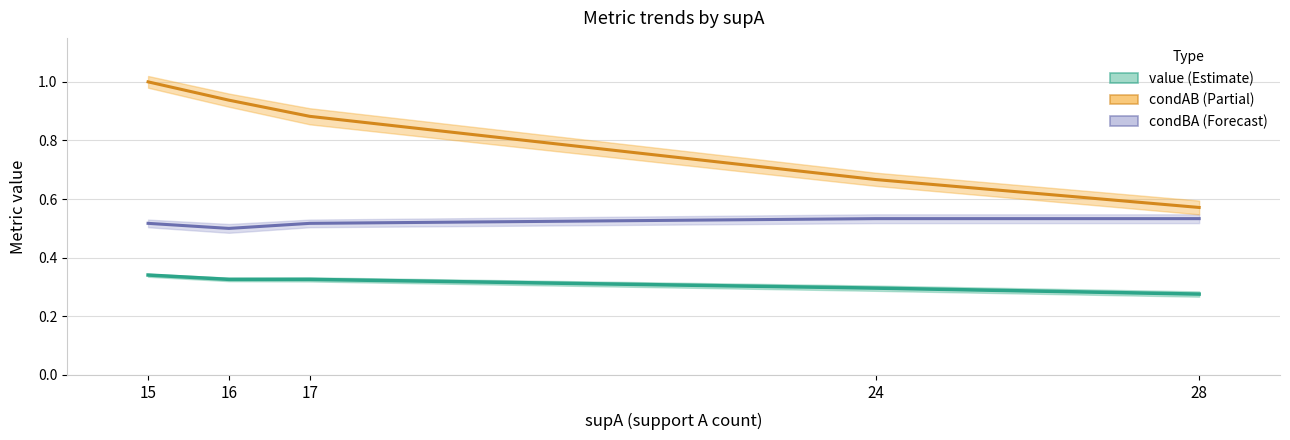

True or false: condBA has a value of 0.6 at 15.

False